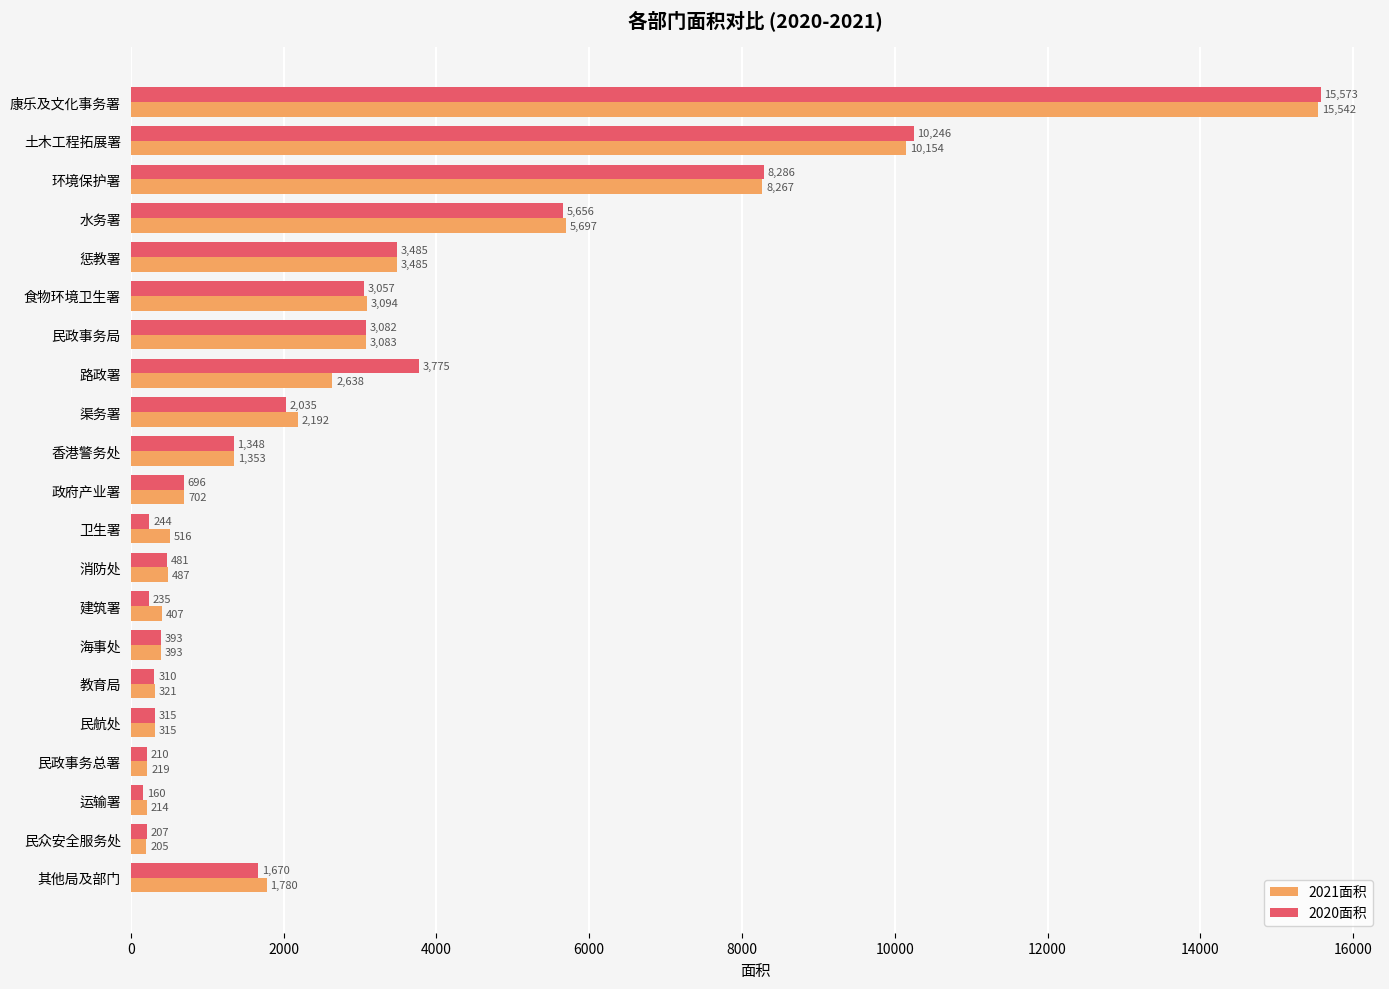

Is it true that 2021面积 equals 897 at 路政署?

False